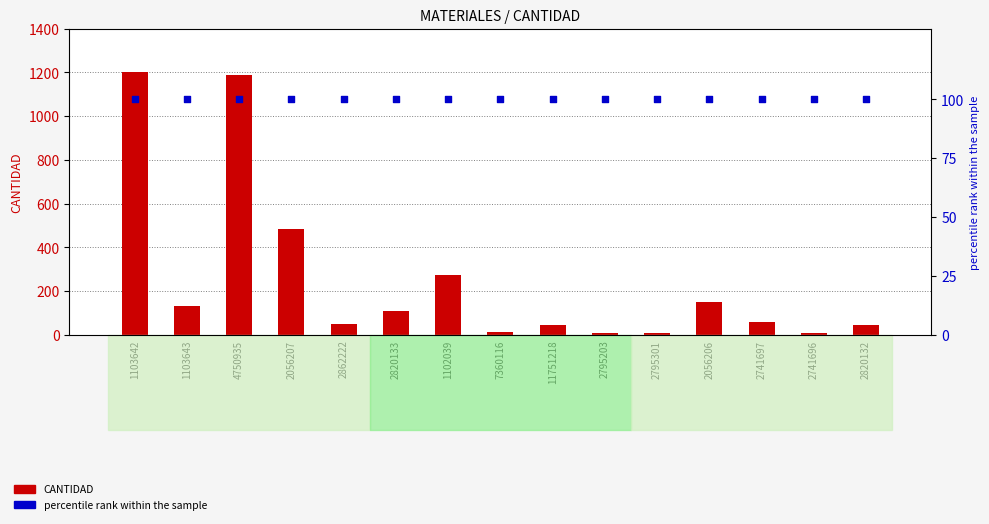

Which series has the largest Y range (max minus min)?

CANTIDAD